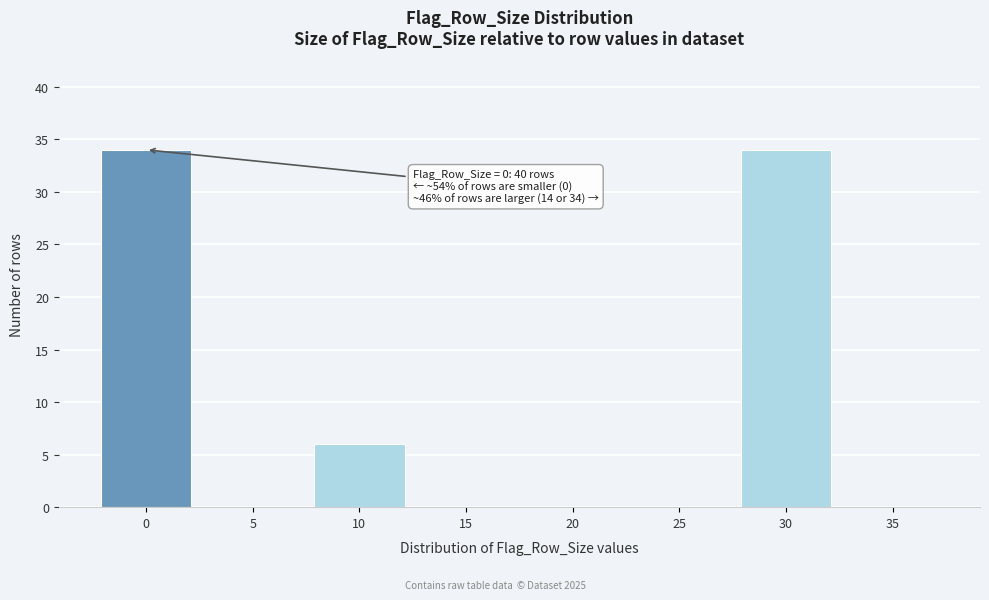

Reading left to right, extract all data points from this chart.

0=34	5=0	10=6	15=0	20=0	25=0	30=34	35=0